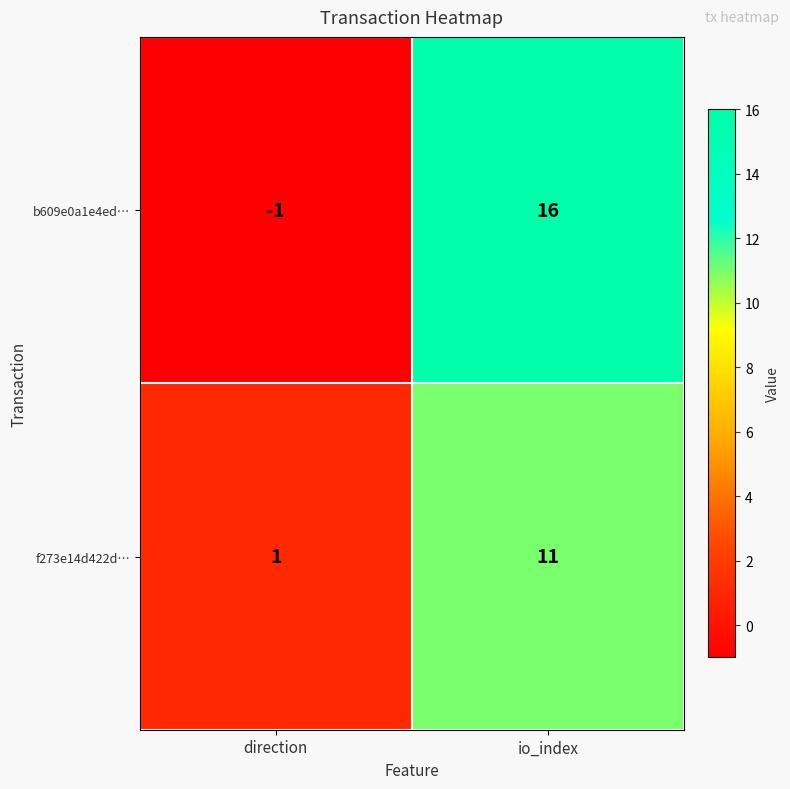

What is the difference between the b609e0a1e4ed… values at direction and io_index?

17